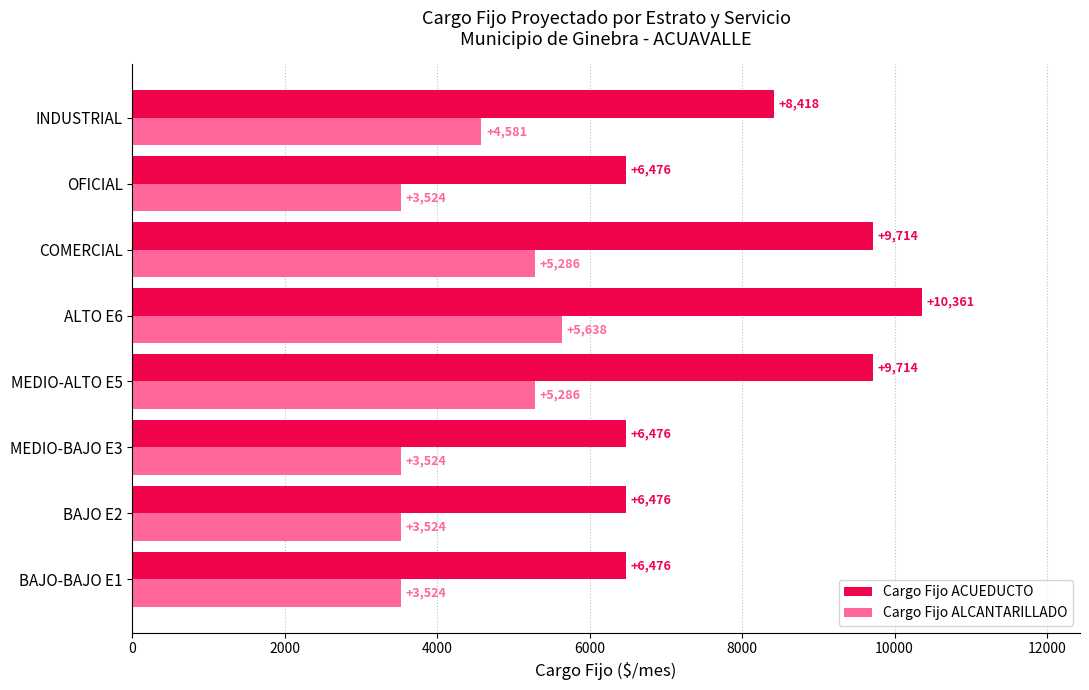

What is the approximate value of Cargo Fijo ALCANTARILLADO at MEDIO-ALTO E5?

5286.1